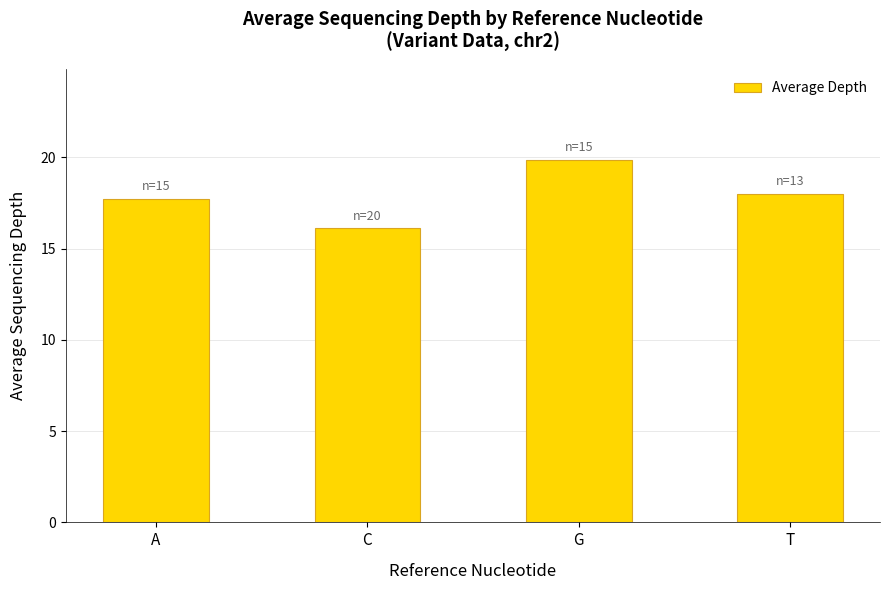

What is the label of the 3rd bar from the right?

C